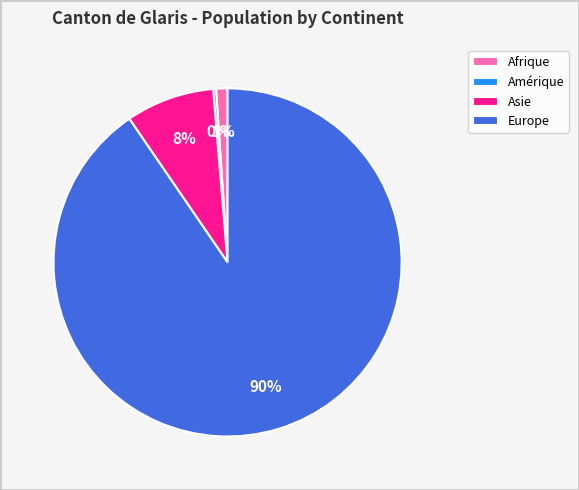

Does any single category account for the majority?

Yes